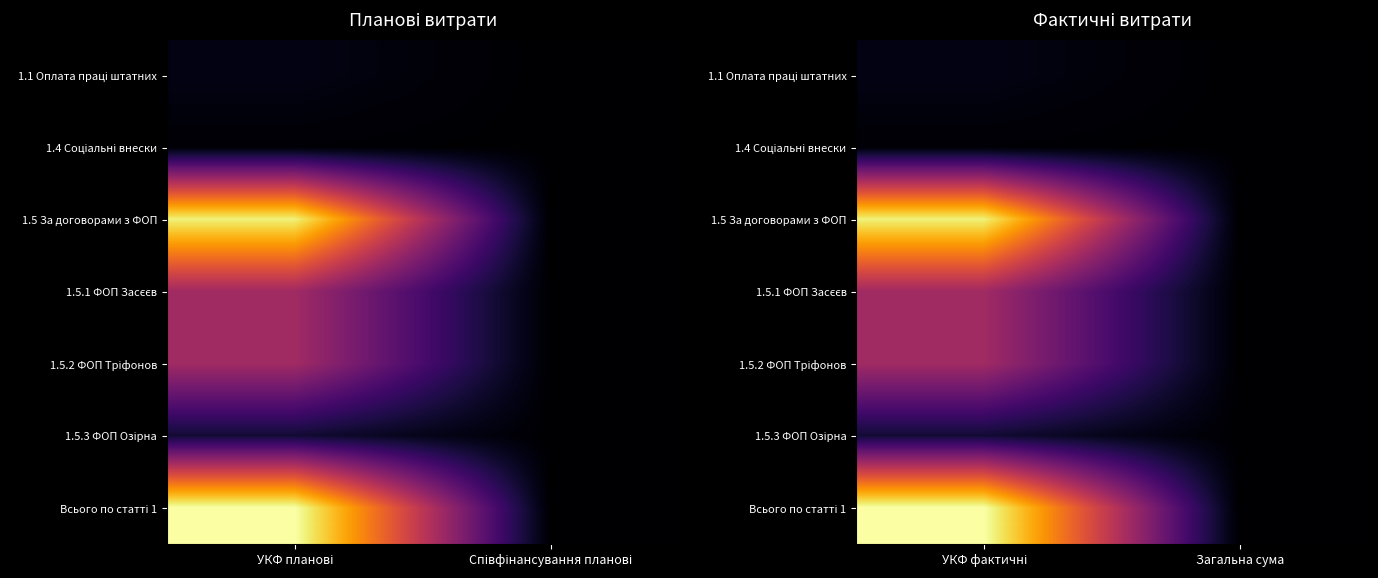

What is the difference between the 1.5 За договорами з ФОП values at Загальна сума and УКФ фактичні?

276400